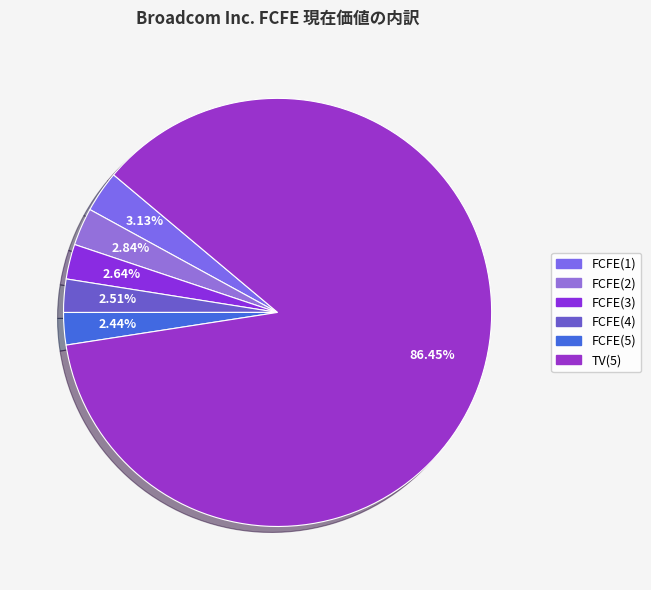

To the nearest percent, what is the combined percentage of FCFE(2) and TV(5)?

89%